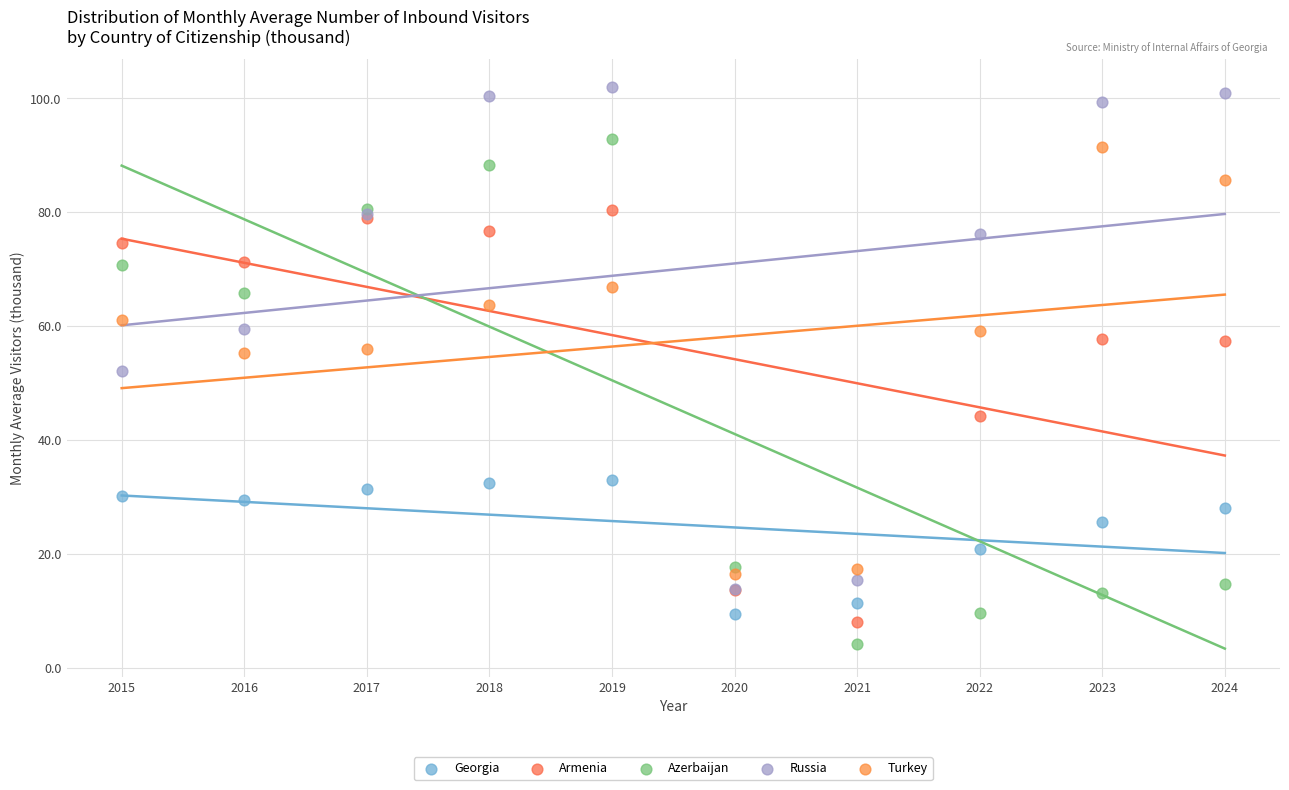

What are all the series names shown in the legend?

Georgia, Armenia, Azerbaijan, Russia, Turkey